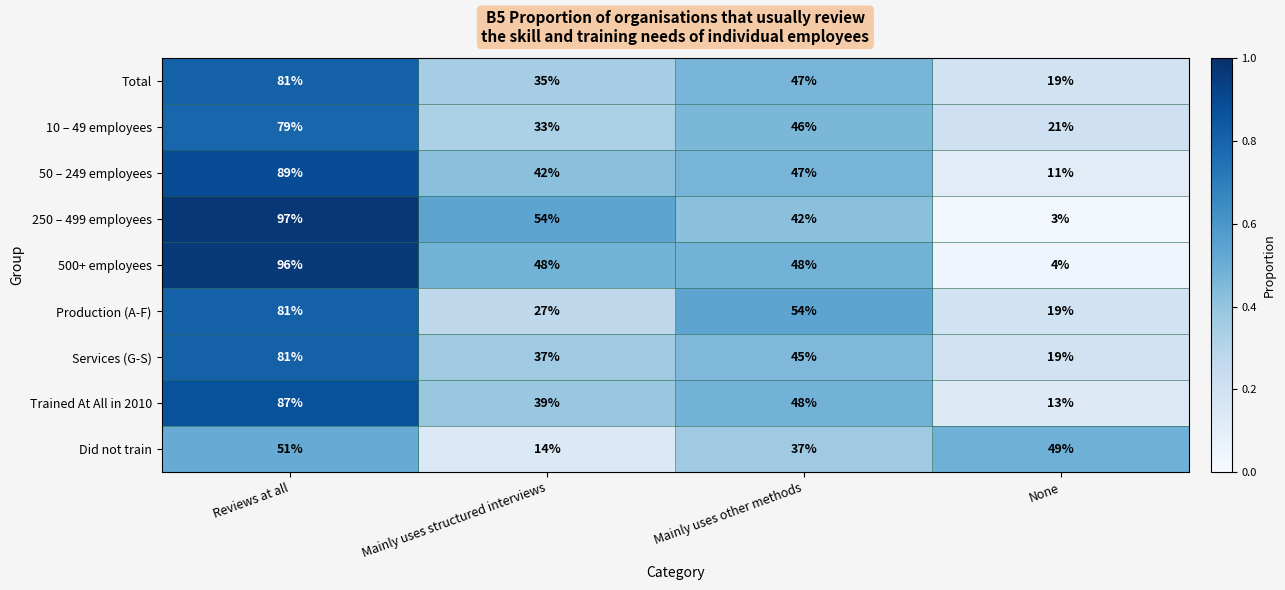

What is the difference between the 500+ employees values at Reviews at all and Mainly uses structured interviews?

48